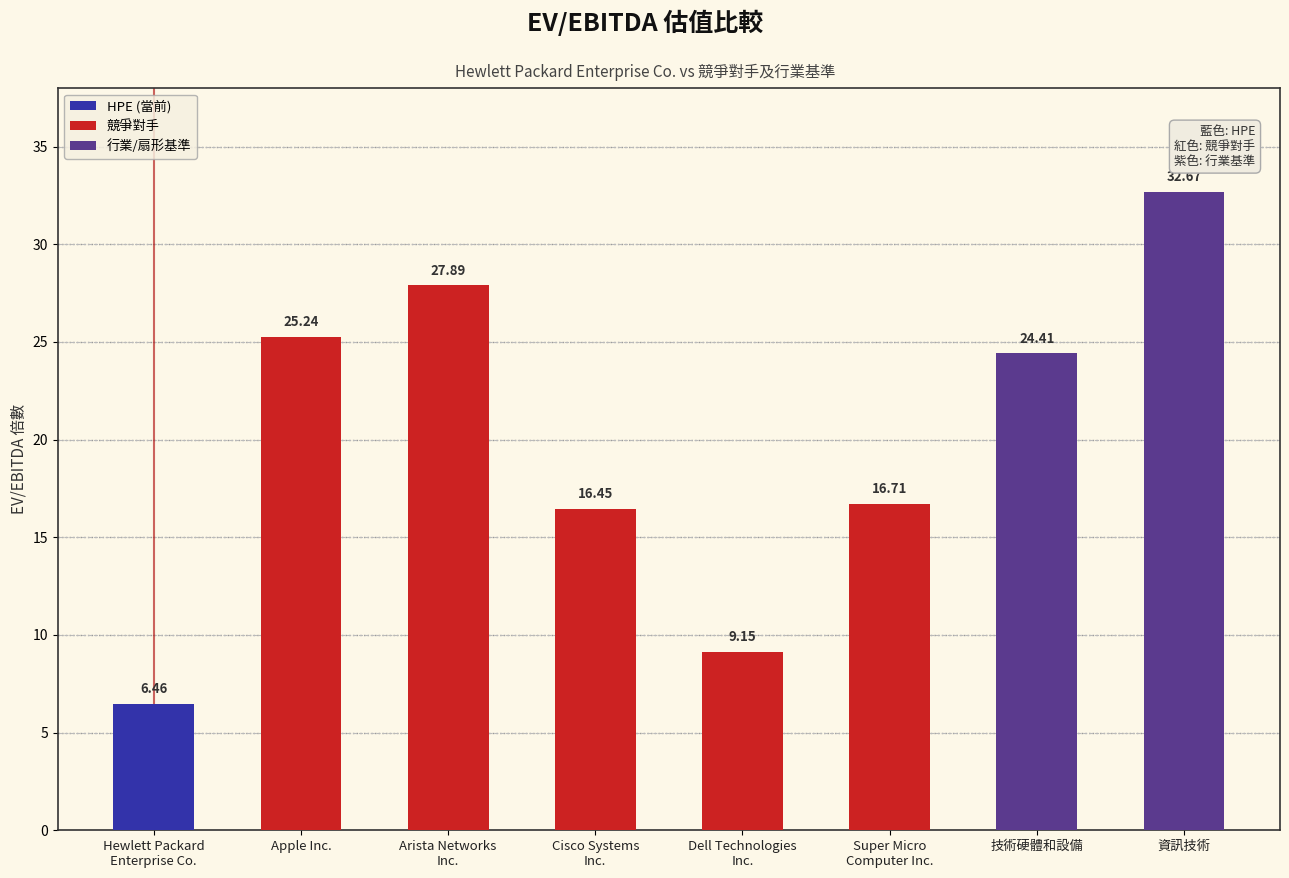

What is the label of the 2nd bar from the right?

技術硬體和設備